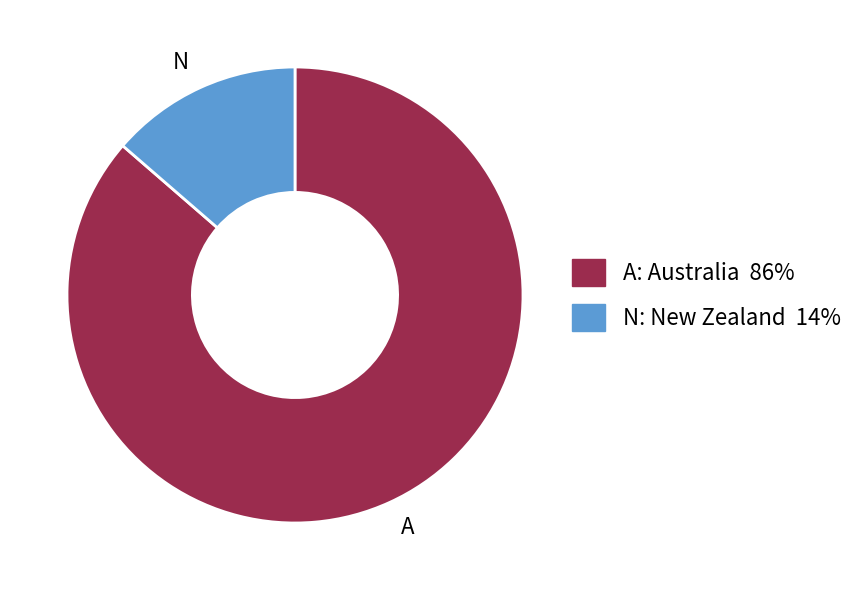

Is it true that A is 86% of the pie?

True